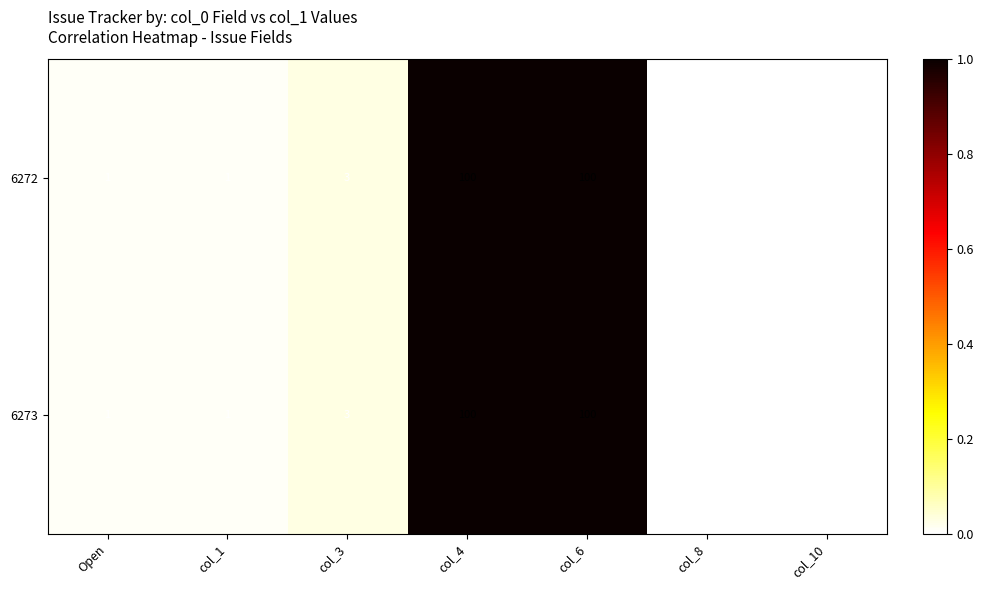

The 6273 series shows 0 at col_10. True or false?

True